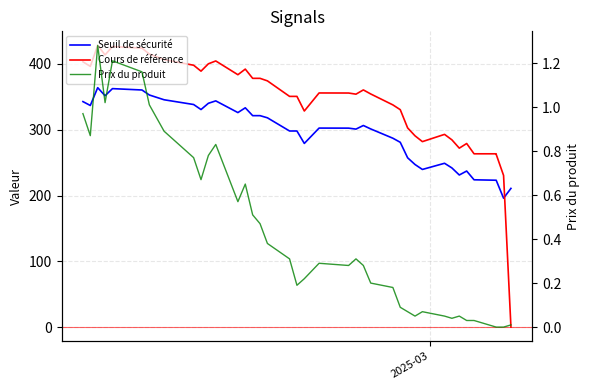

Is it true that Cours de référence equals 624.1 at 15?

False